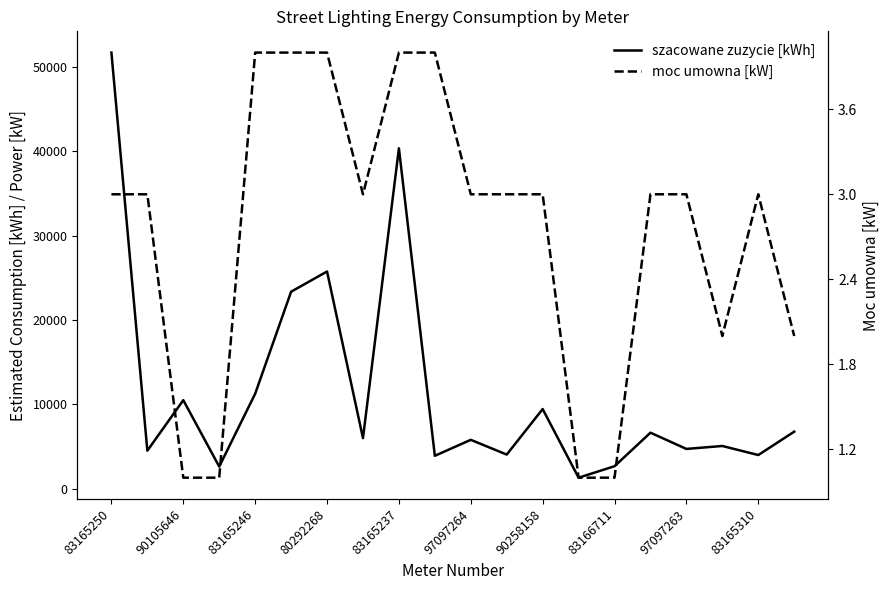

At which category is the sum across all series the highest?

83165250